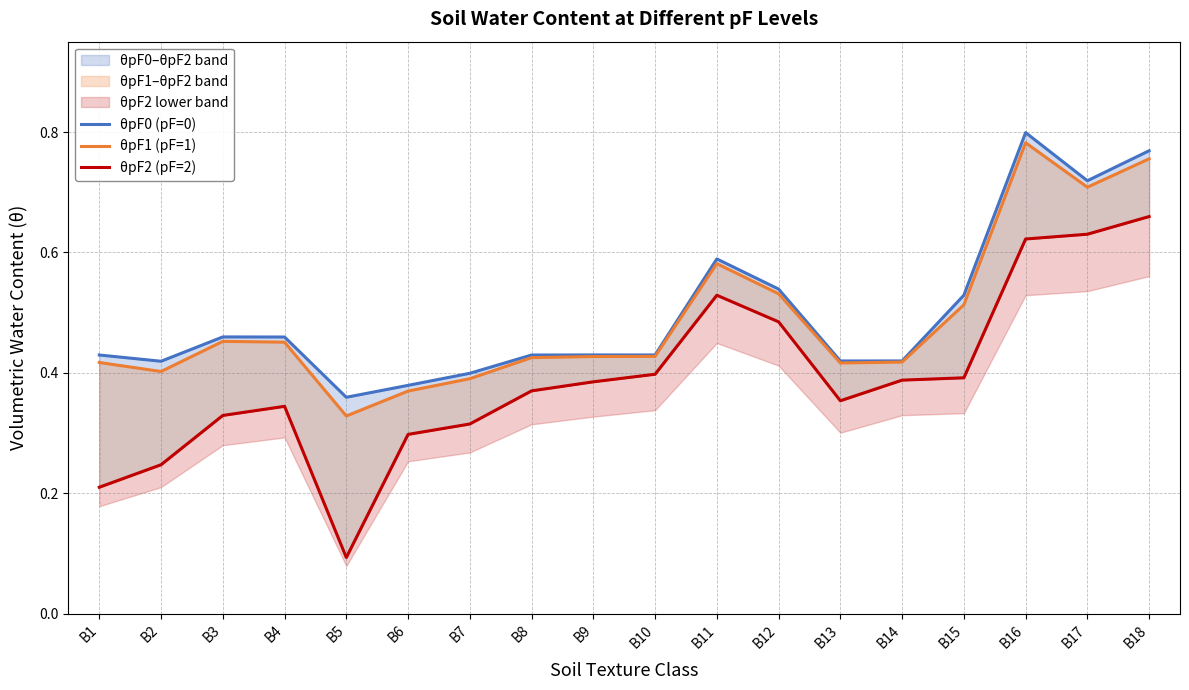

At which category does the chart reach its peak across all series?

B16